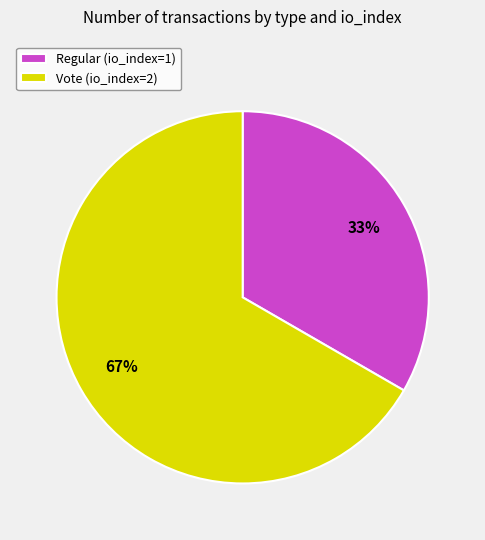

What is the largest slice in the pie chart?

Vote (io_index=2)